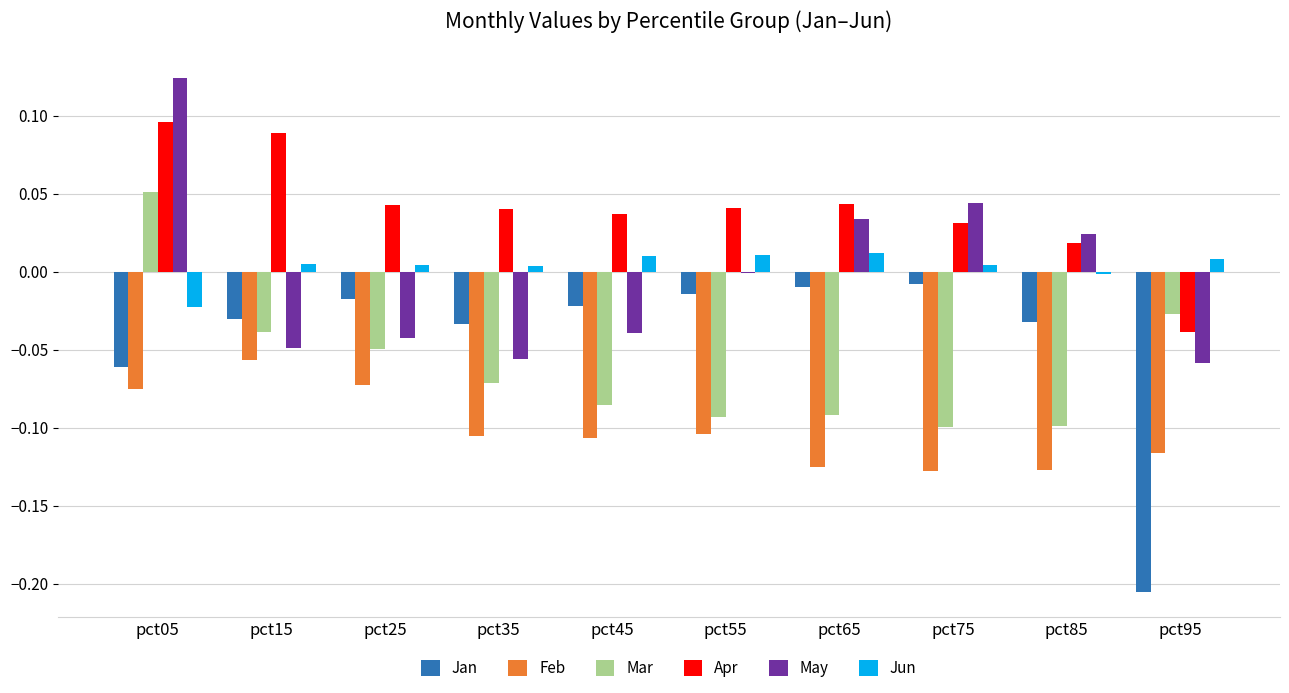

At which category does the chart reach its peak across all series?

pct05